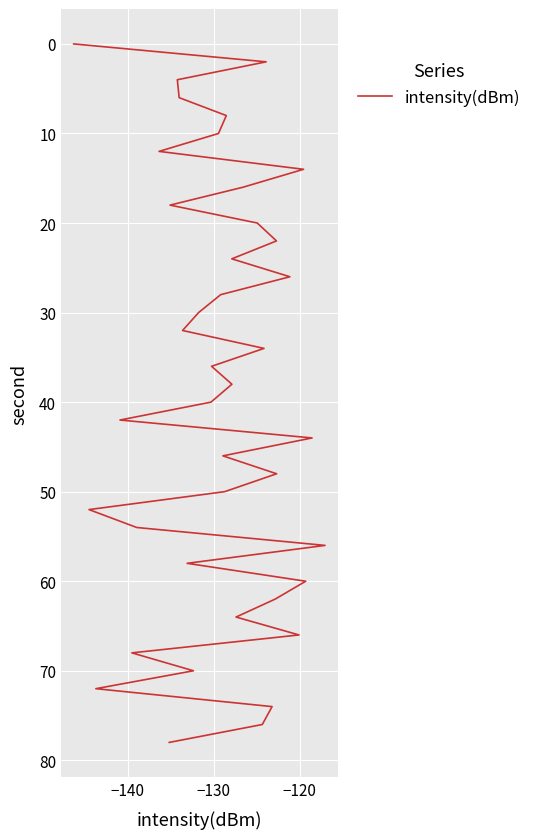

True or false: there are more than 2 points higher than both neighbors.

False